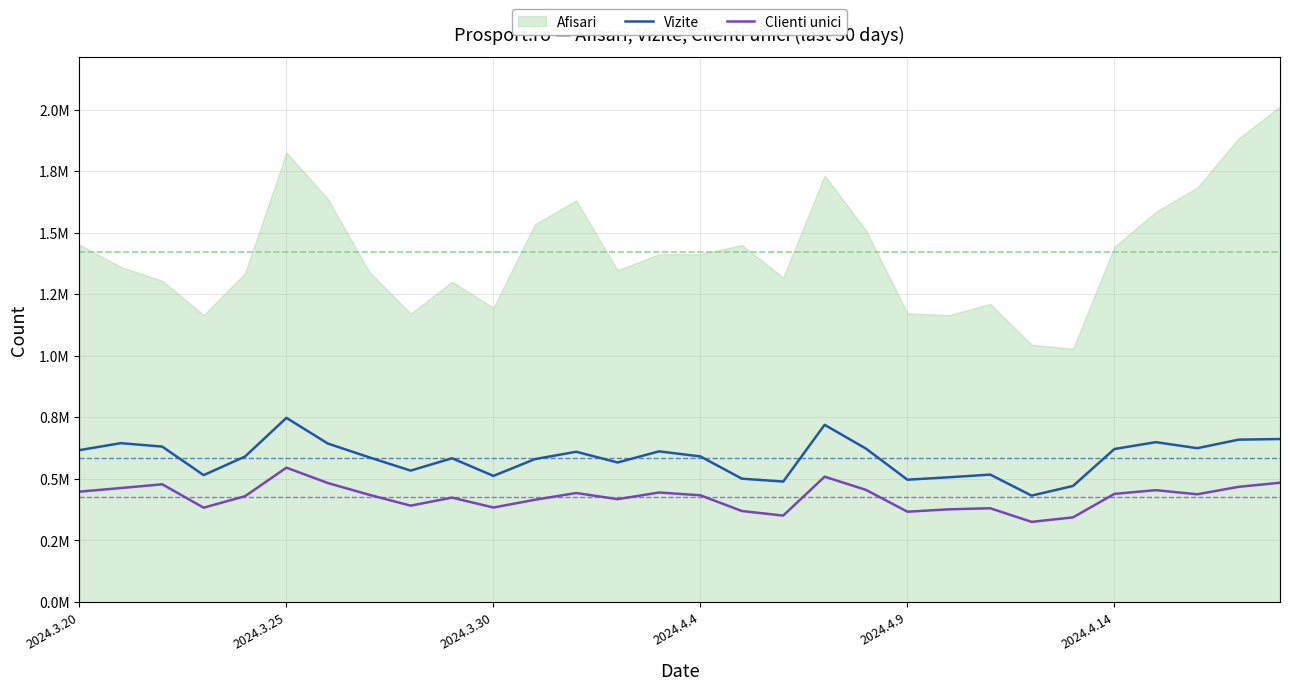

Does the chart display data point markers on the line(s)?

No